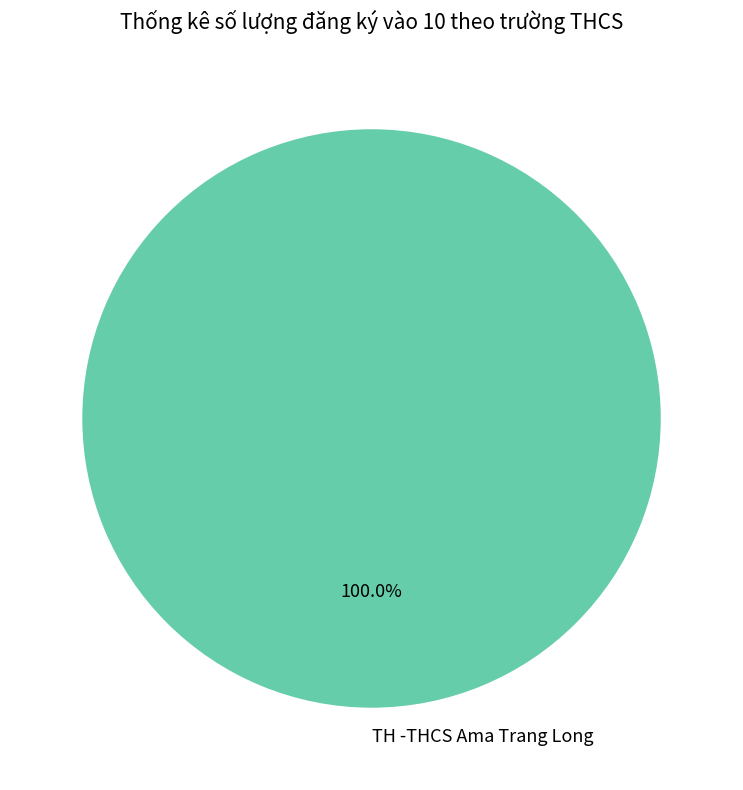

Rank the categories by value from lowest to highest.

TH -THCS Ama Trang Long